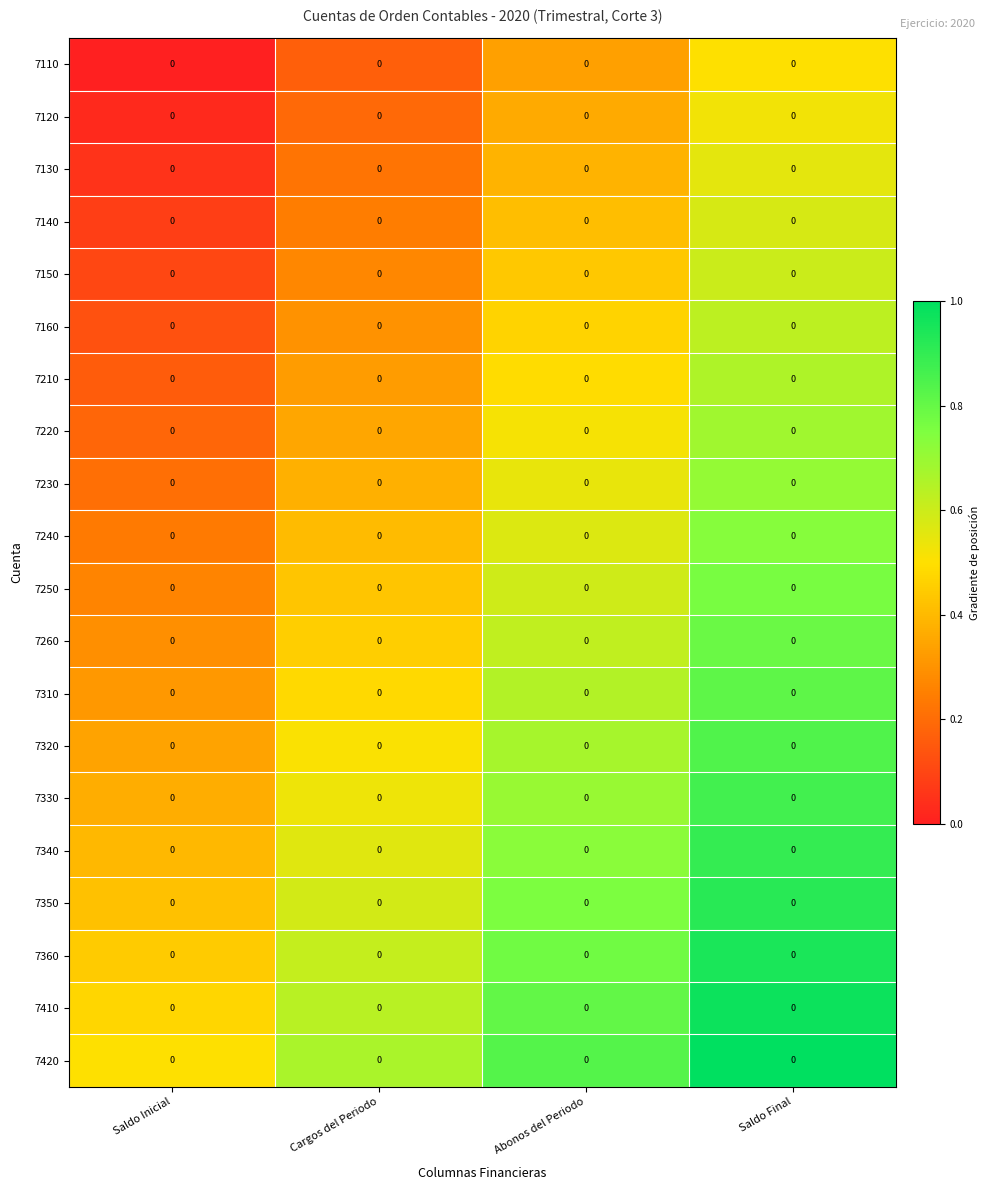

Between Abonos del Periodo and Cargos del Periodo, which is larger?

Abonos del Periodo